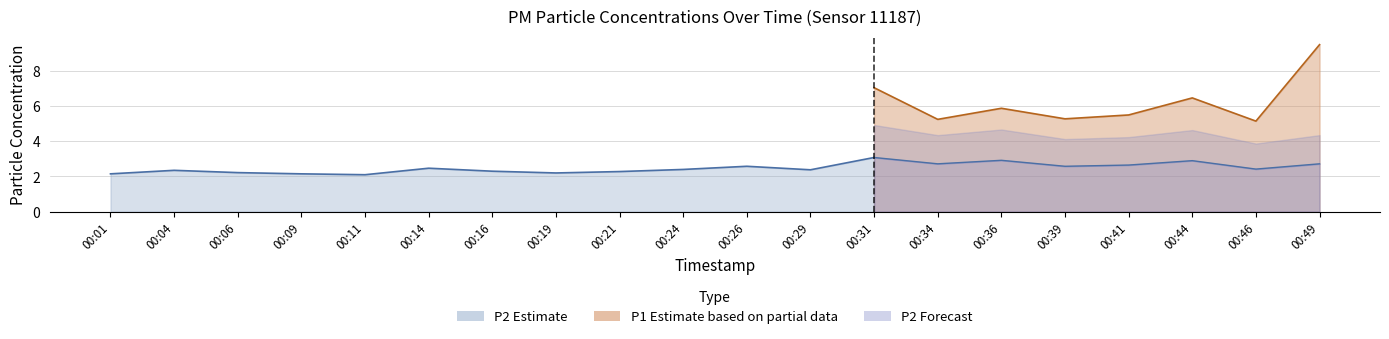

The P2 series shows 2.9 at 00:36. True or false?

True